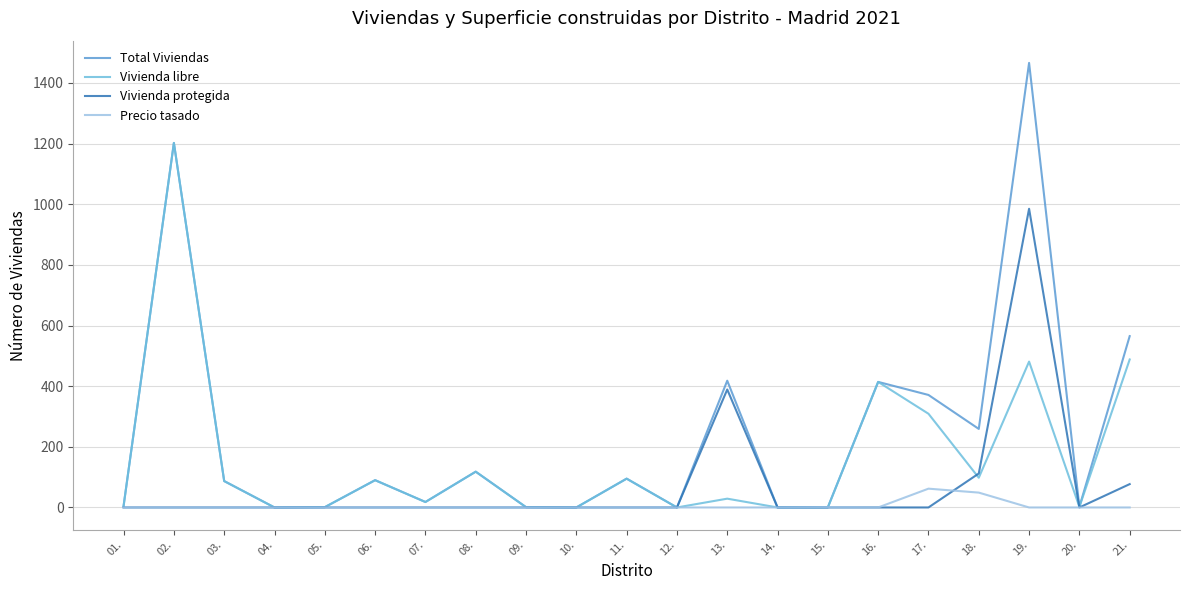

At which category is the sum across all series the highest?

19.